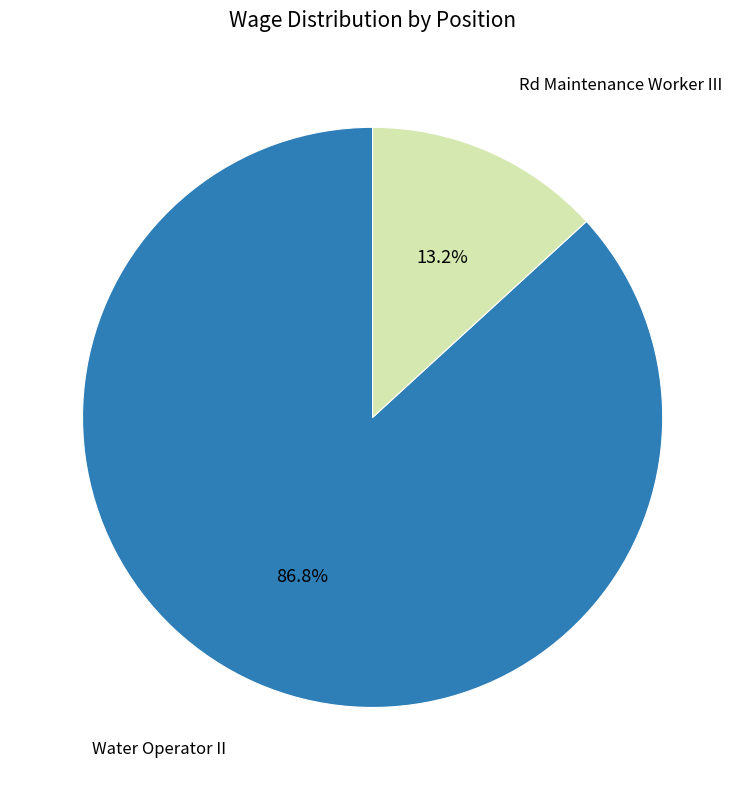

Is there a majority slice in this chart?

Yes